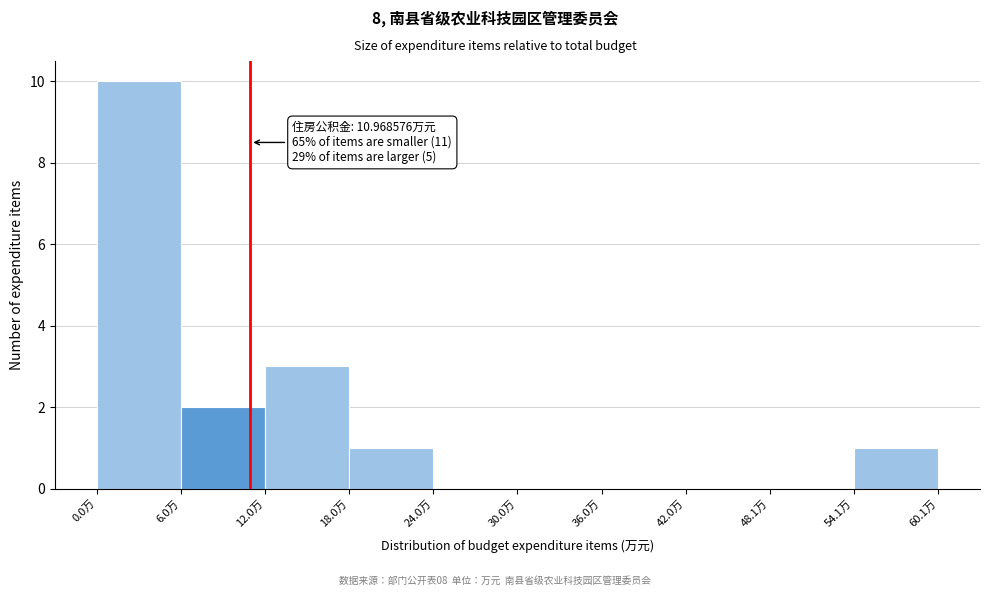

Over which range of the x-axis is the bar tallest?

0 to 6